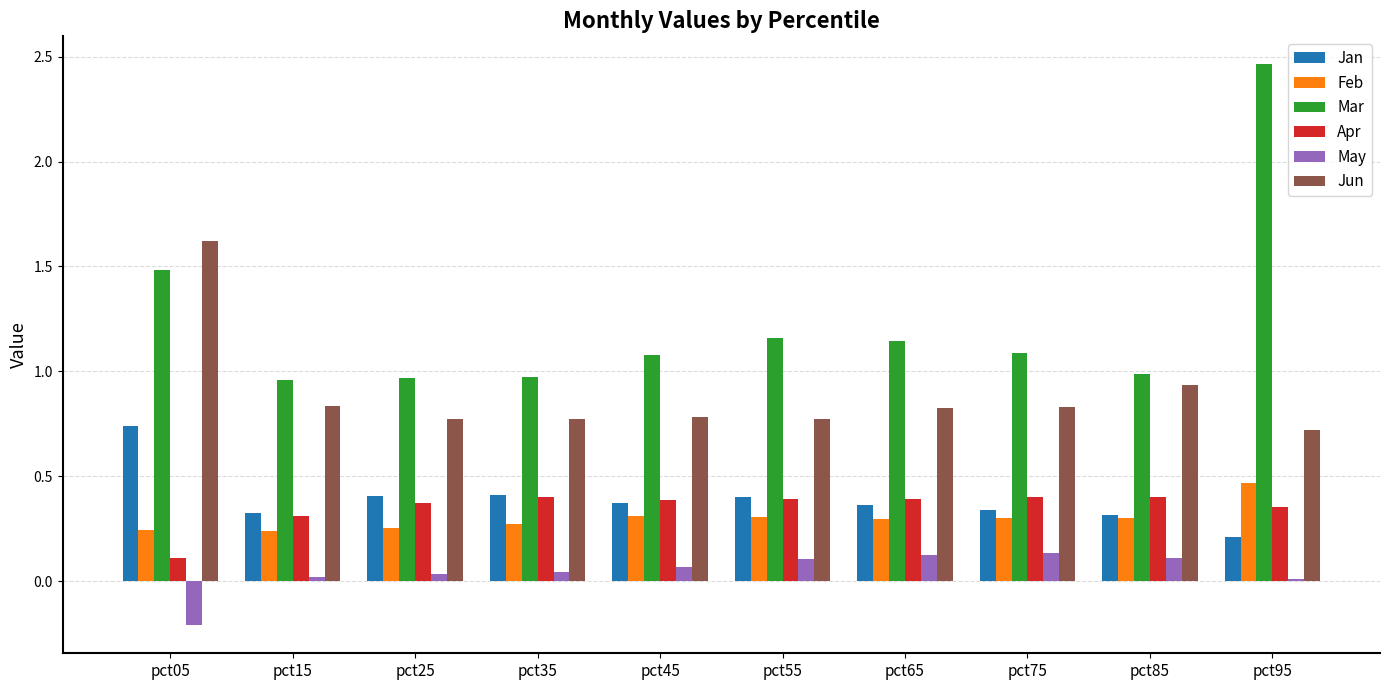

At which label does Apr reach its minimum?

pct05